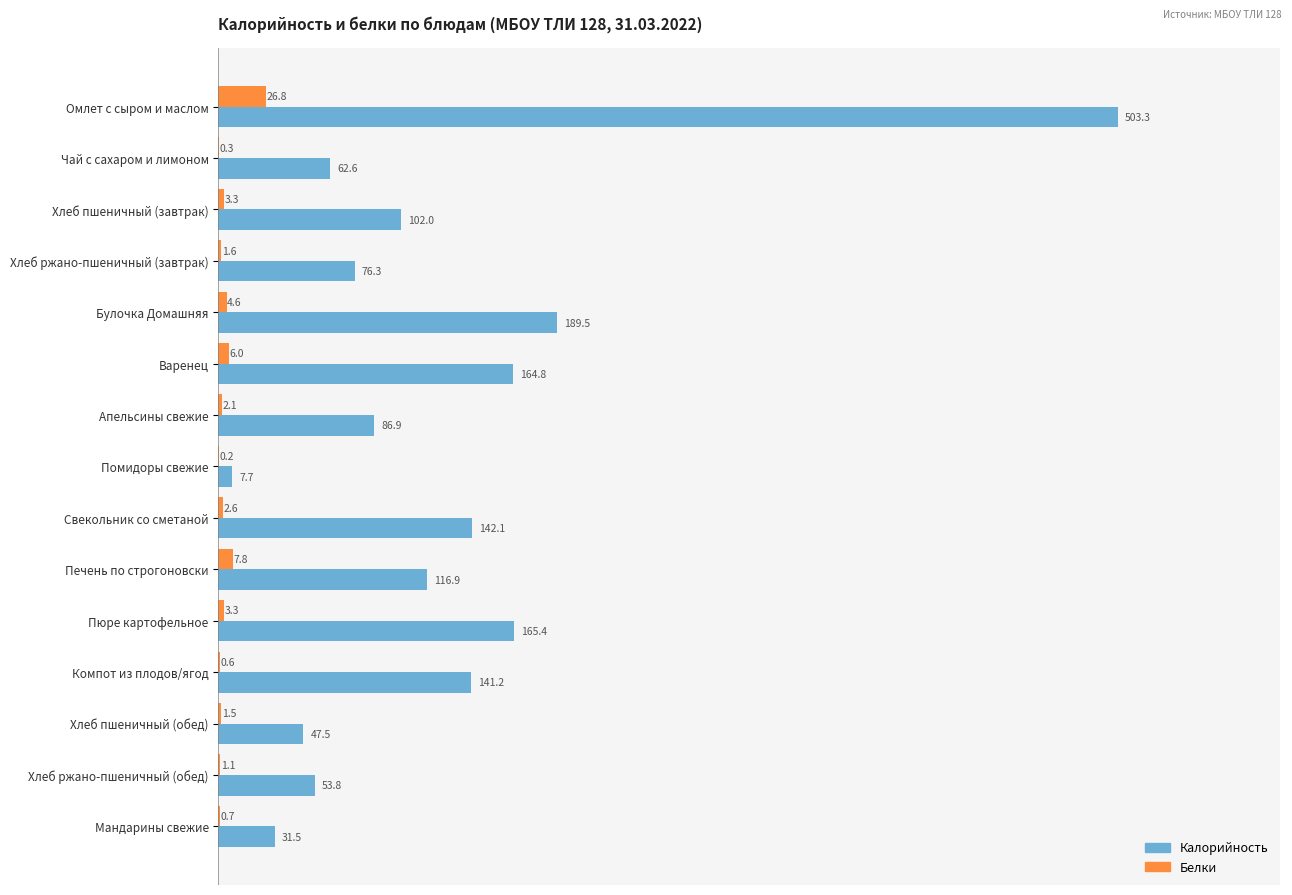

True or false: Калорийность has a value of 102.0 at Хлеб пшеничный (завтрак).

True